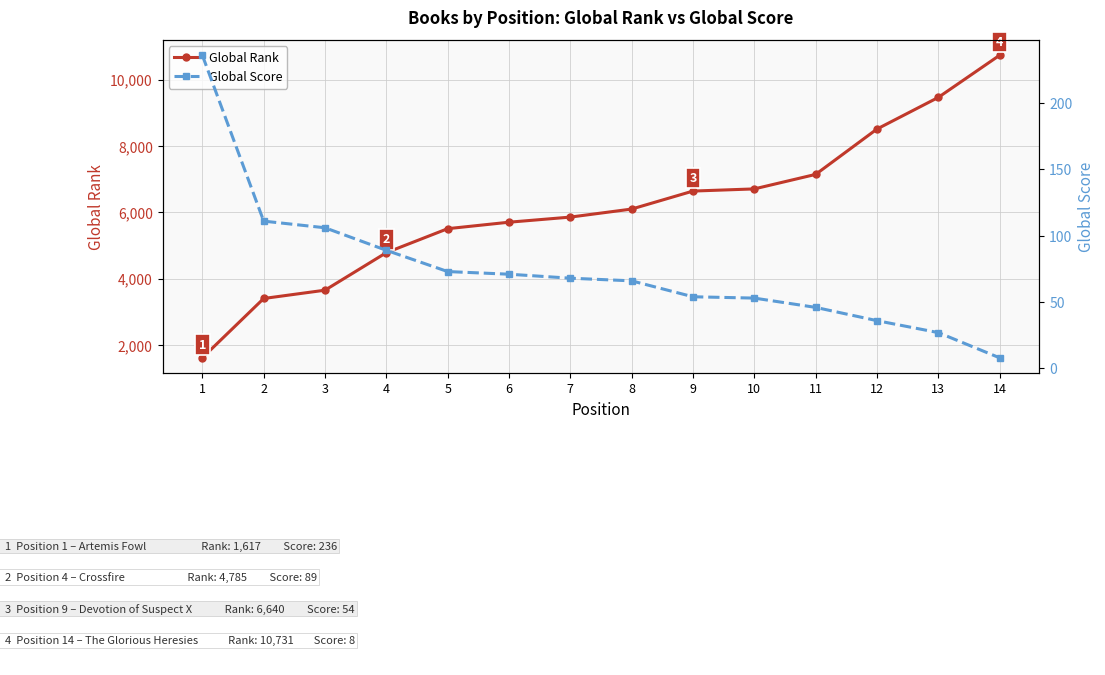

How many data points does each series have?

14